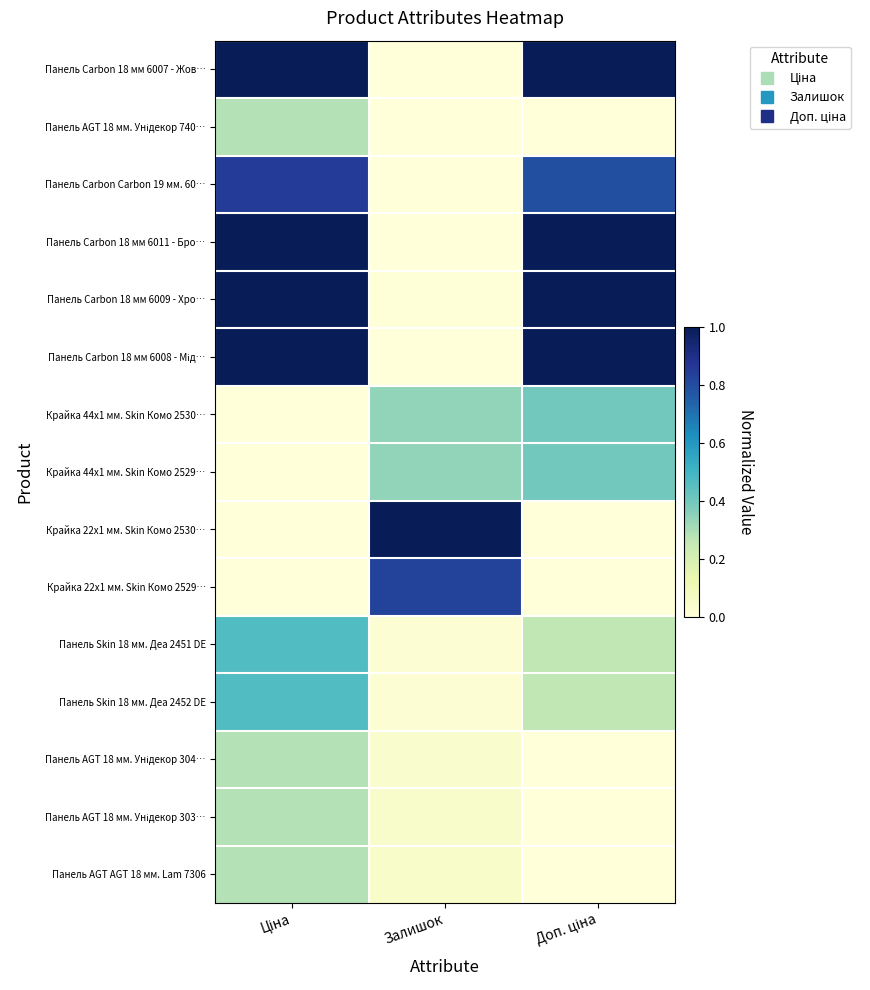

Which label corresponds to the smallest value in the chart?

Залишок